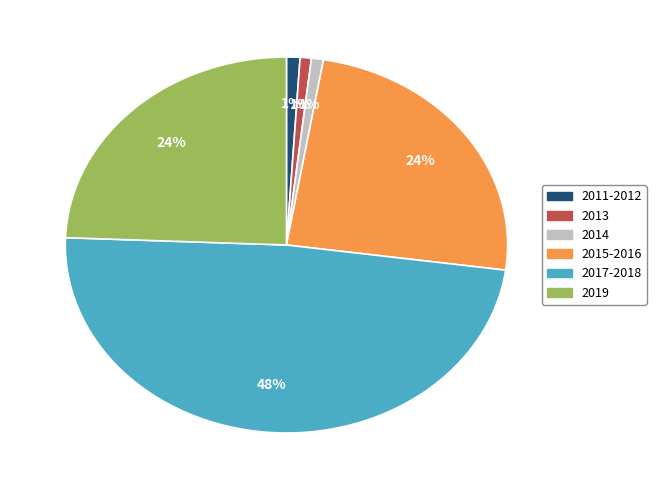

To the nearest percent, what is the average slice percentage?

17%